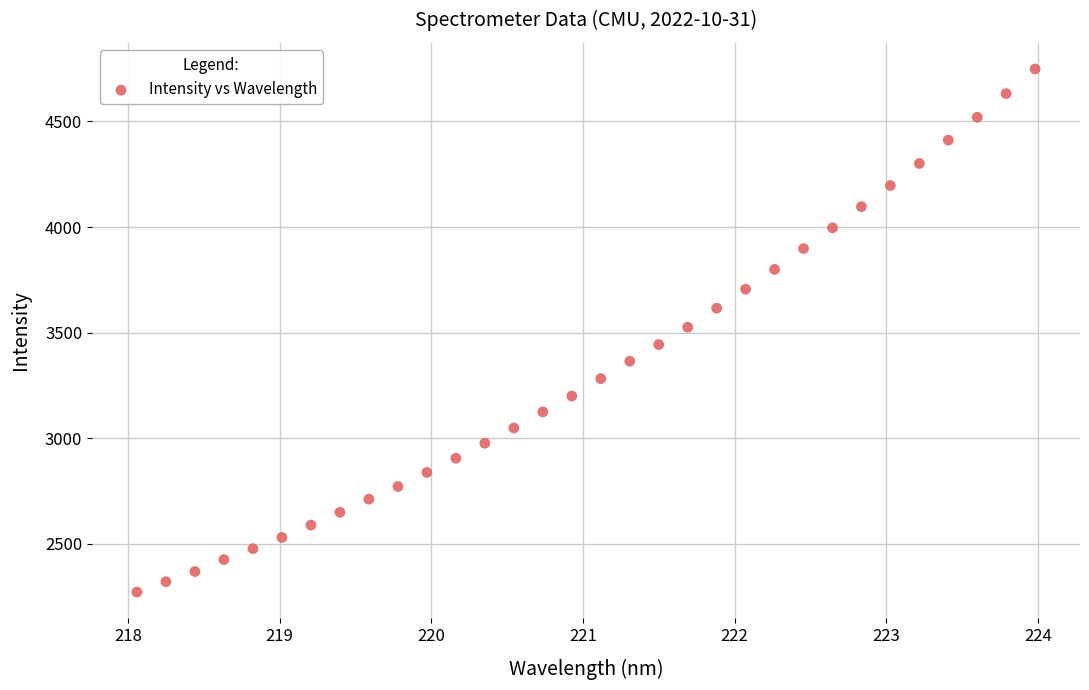

What is the range of X values (max minus min)?

5.9